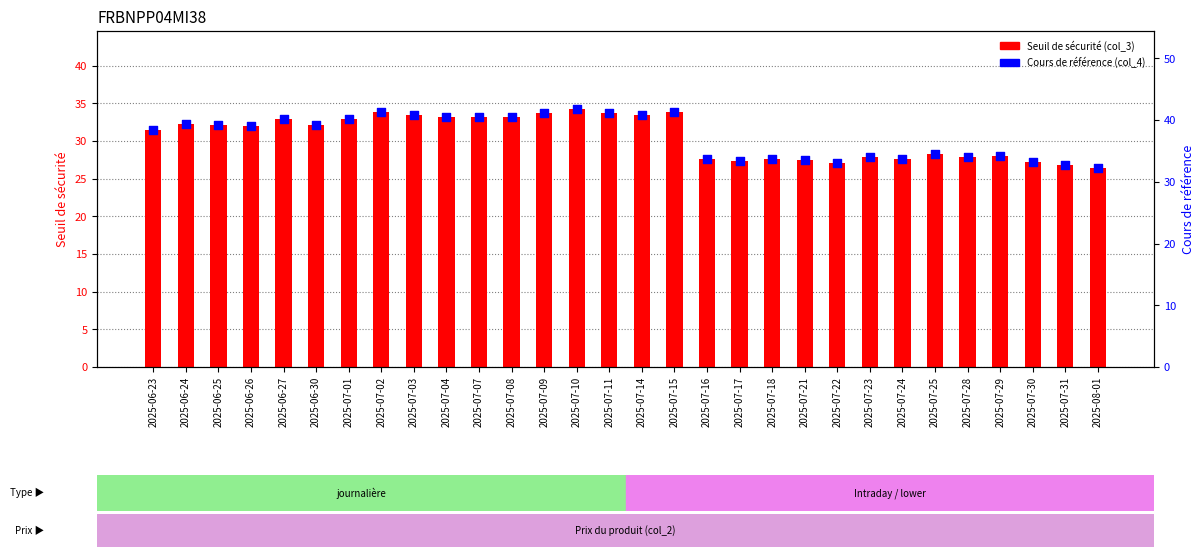

At which category is the sum across all series the highest?

2025-07-10